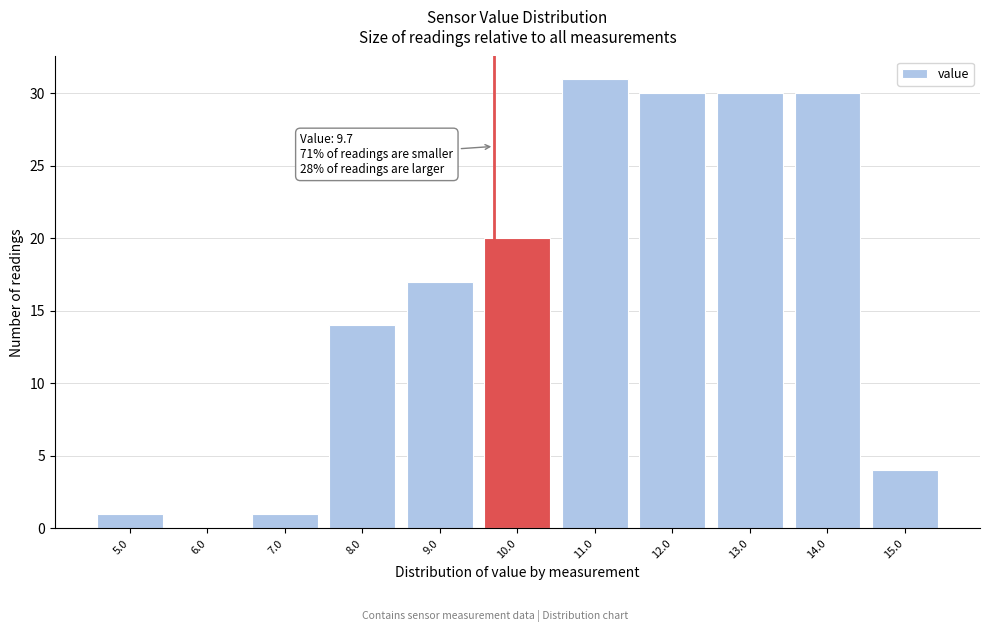

Which range on the x-axis has the tallest bar?

10.5 to 11.5